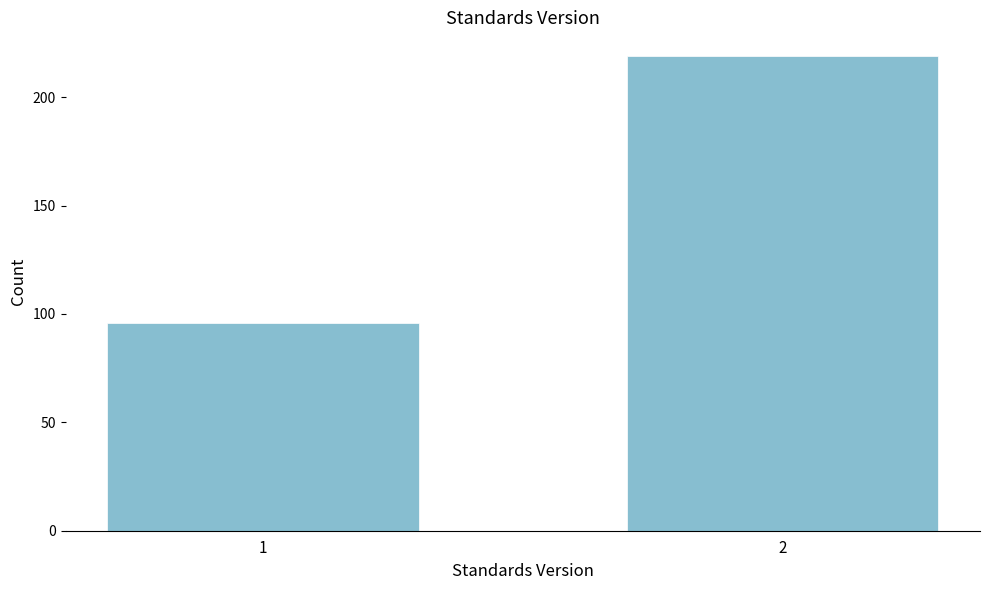

Reading left to right, what are all the values shown in this chart?

96	219